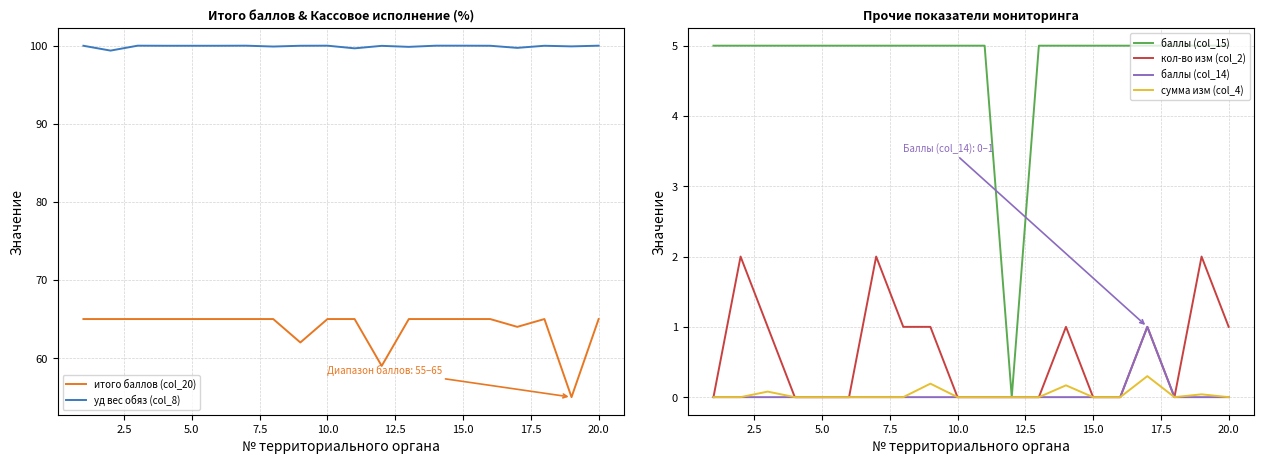

Which series has the widest spread of values?

итого баллов (col_20)